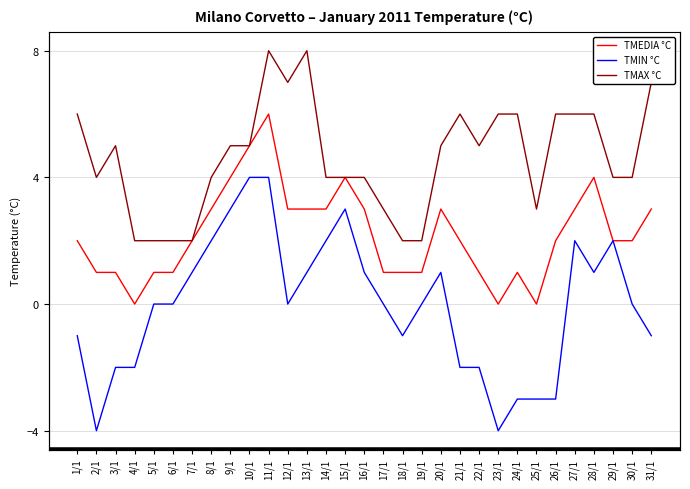

At which label is TMIN °C closest to 0?

5/1